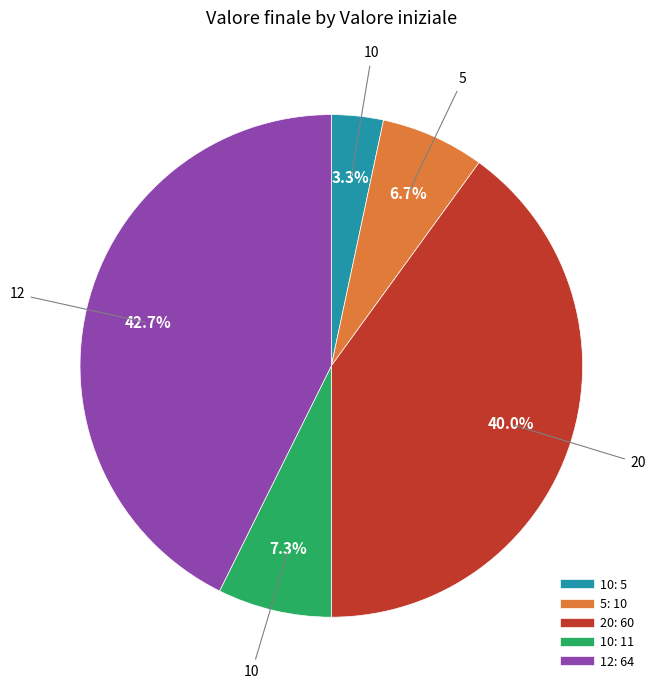

Is there a majority slice in this chart?

No